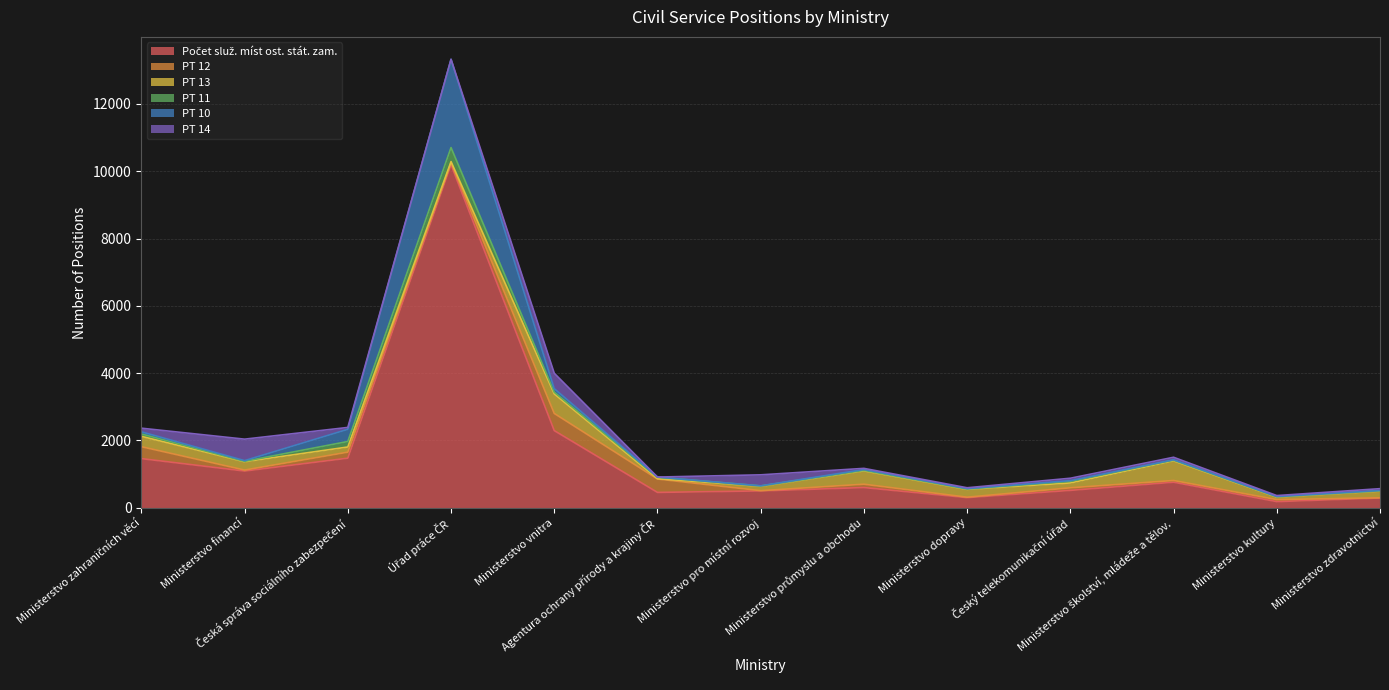

Count the number of data series in this chart.

6